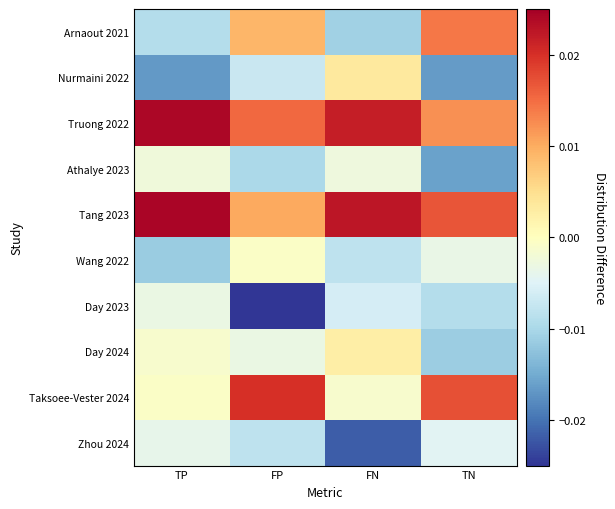

Which series has the widest spread of values?

Arnaout 2021